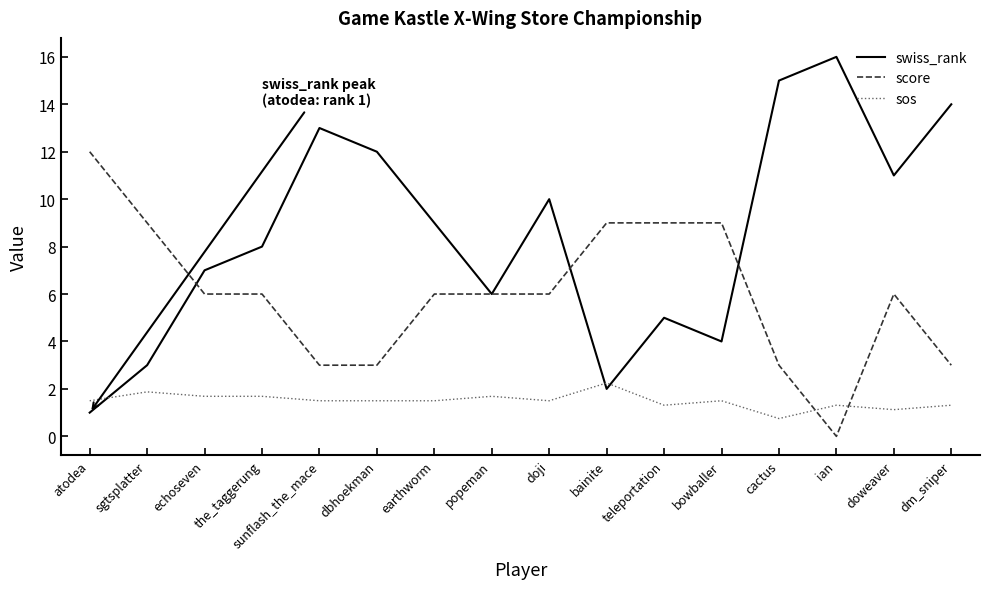

True or false: score and sos cross at least once.

True